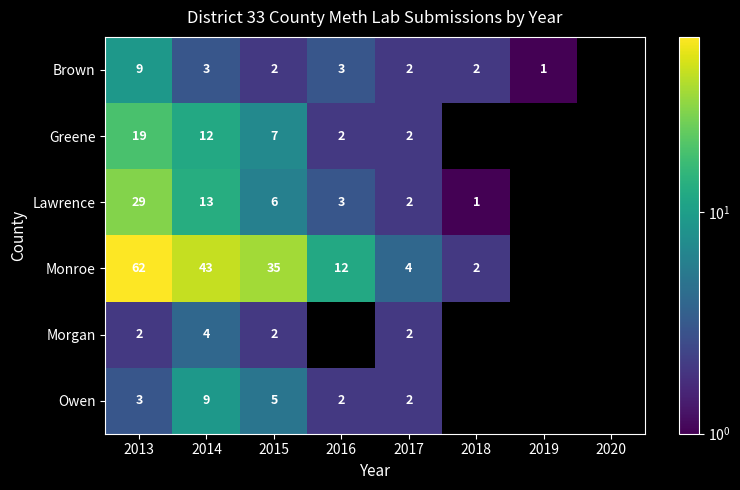

What is the total value across all series at 2014?

84